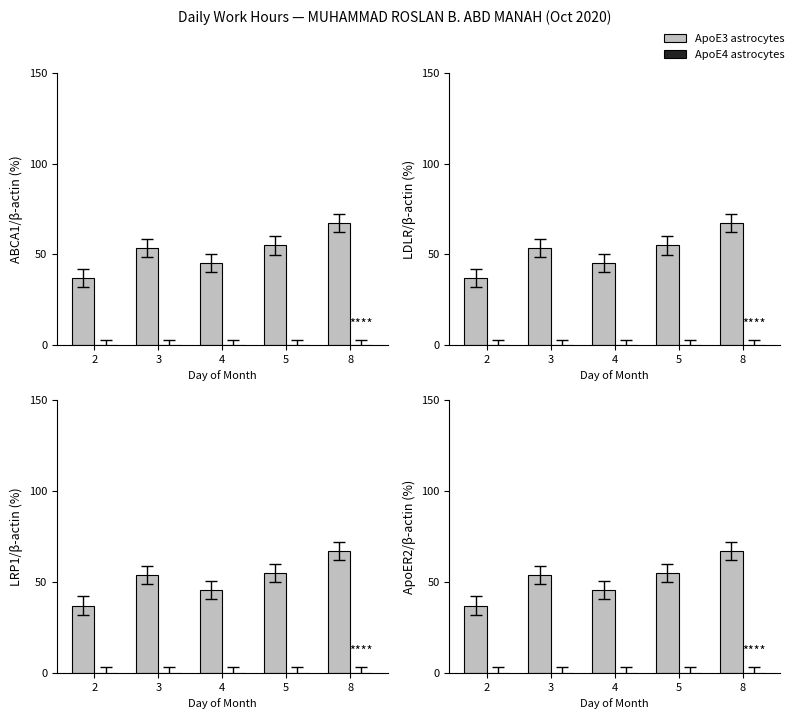

What is the total value across all series at 5?

54.9